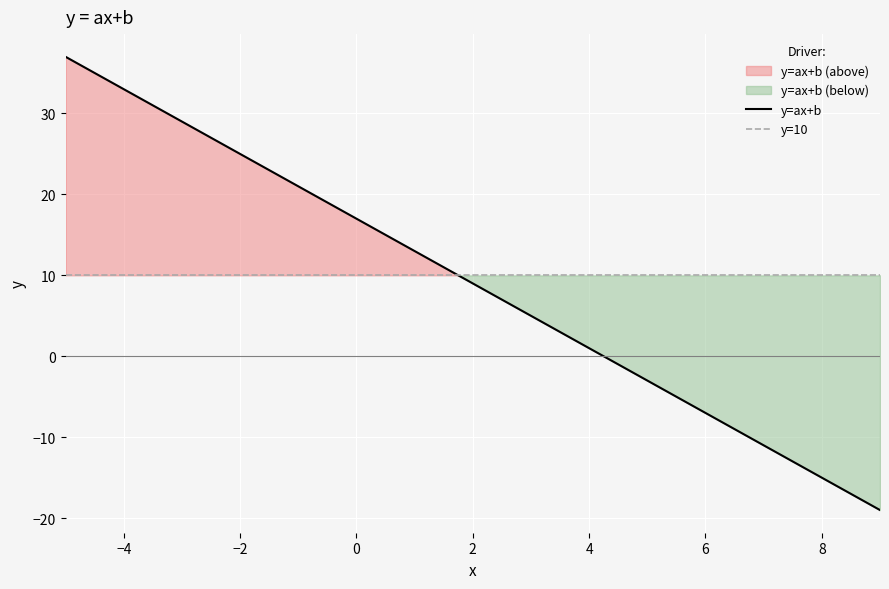

Which series has the largest total across all categories?

y=10